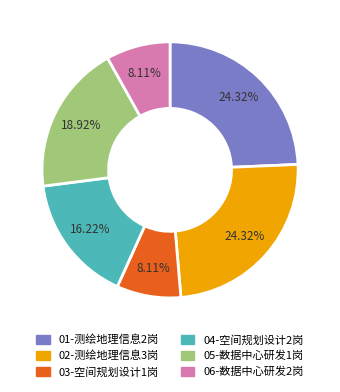

Approximately how many times larger is the value at 06-数据中心研发2岗 compared to 01-测绘地理信息2岗?

0.3